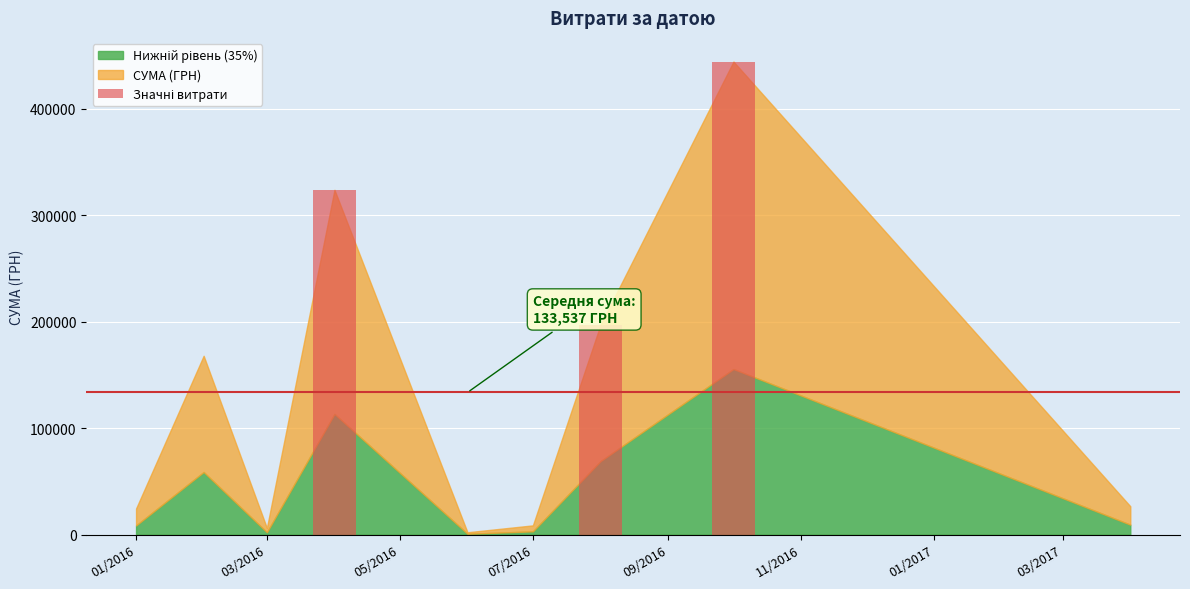

What is the sum of all values?

965583.7